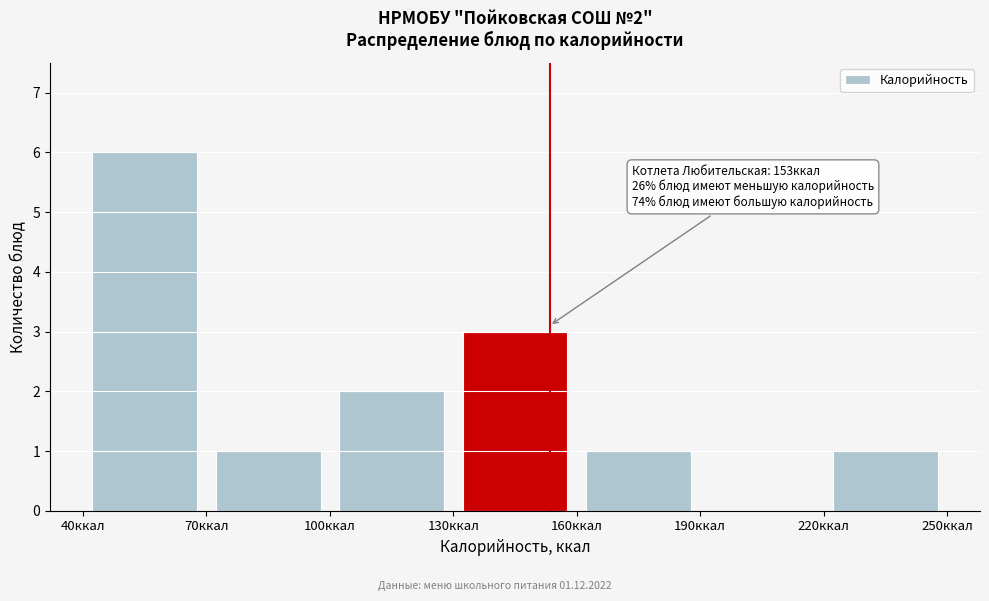

Which range on the x-axis has the tallest bar?

40 to 70